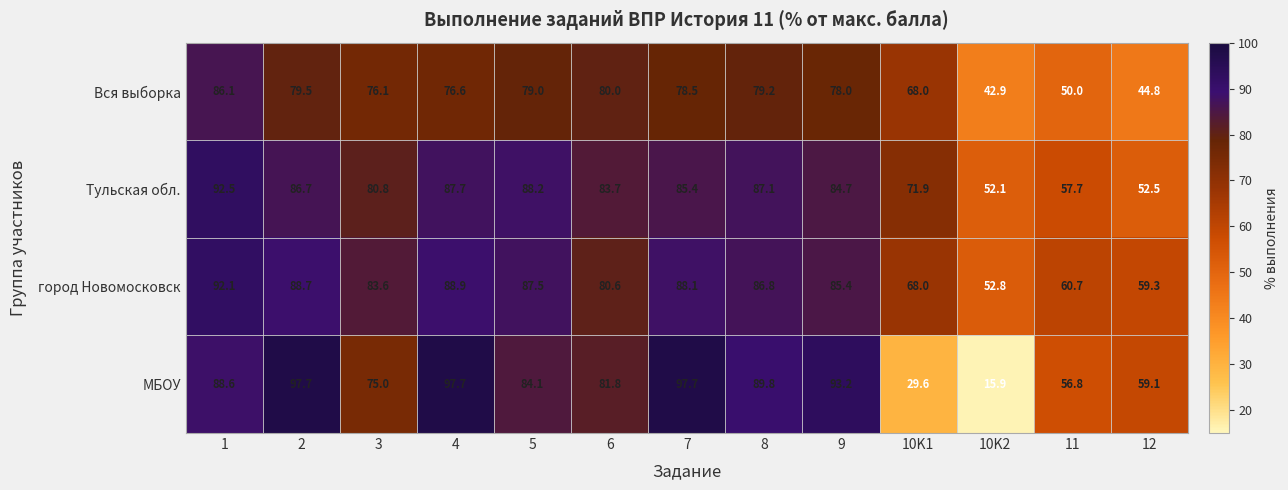

What is the sum of all МБОУ values?

967.0